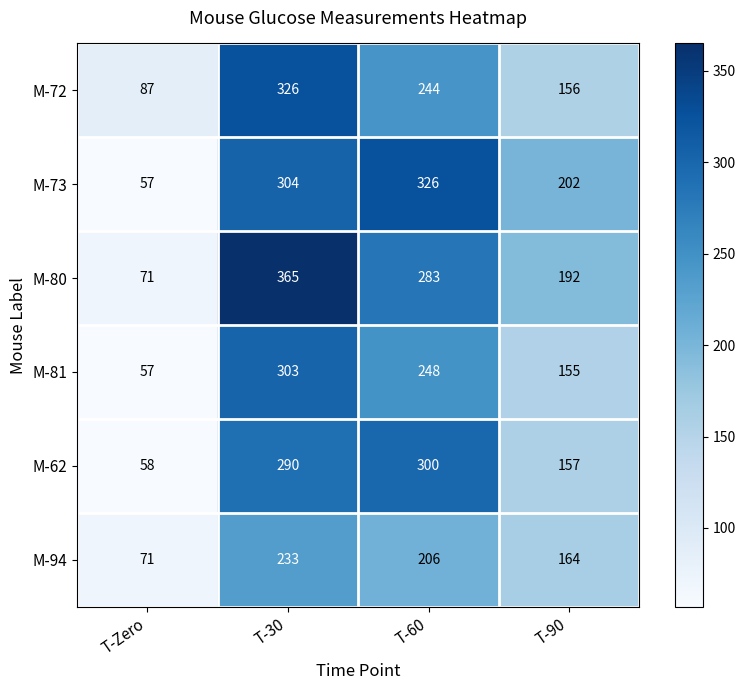

What is the difference between the maximum and minimum values in the M-81 series?

246